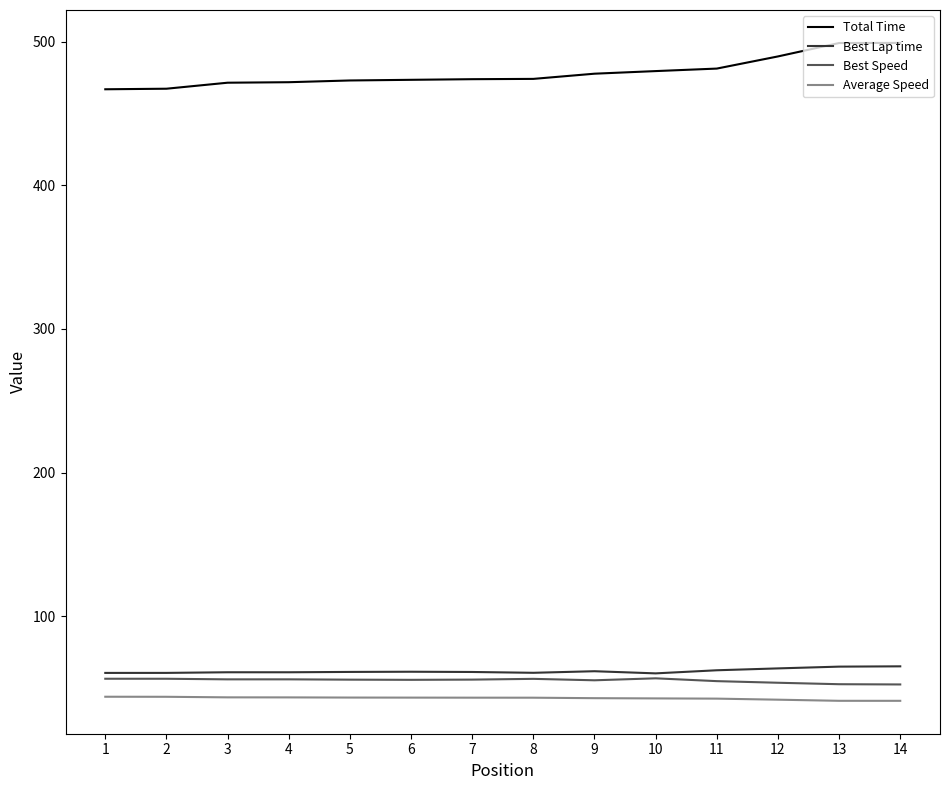

What are all the series names shown in the legend?

Total Time, Best Lap time, Best Speed, Average Speed